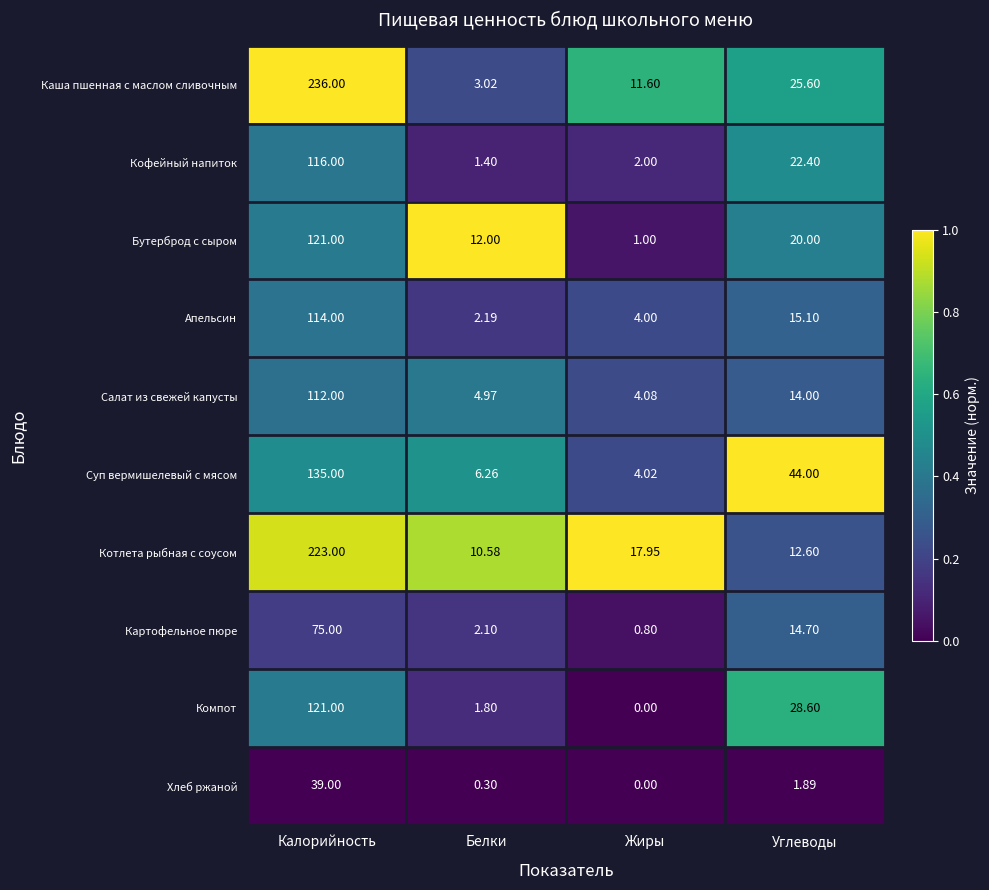

At how many categories does at least one series exceed 0?

4